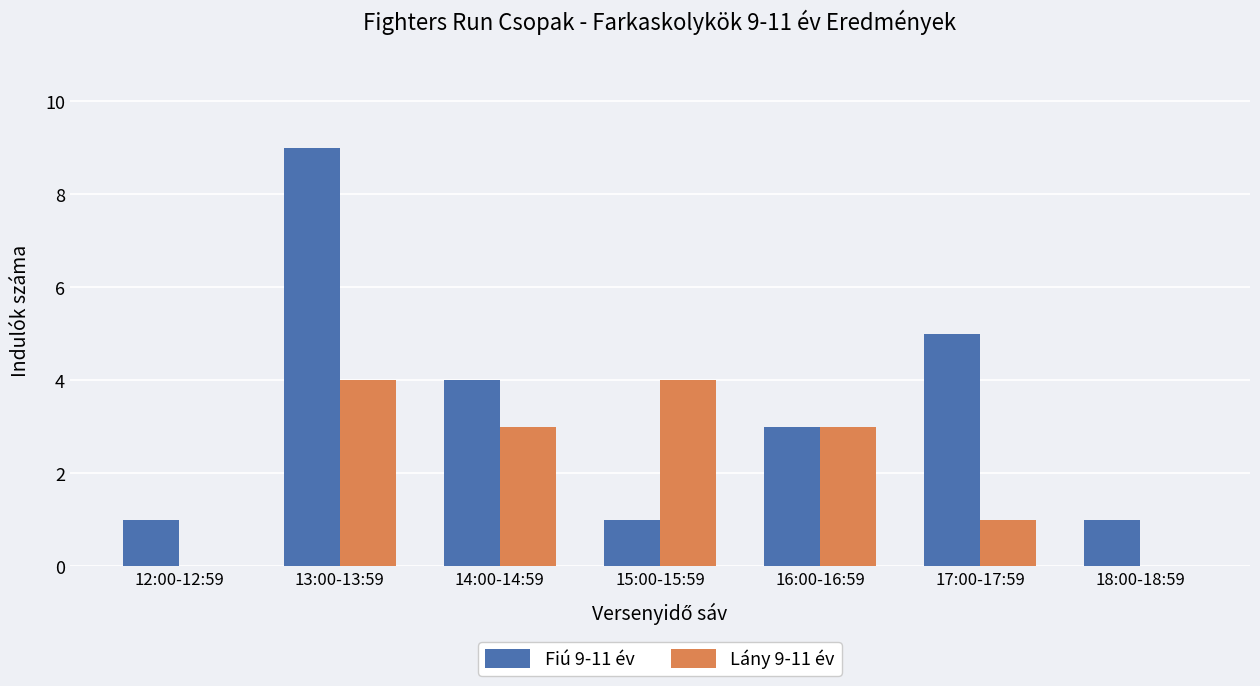

Is the value of Fiú 9-11 év at 12:00-12:59 greater than the value of Lány 9-11 év at 12:00-12:59?

Yes